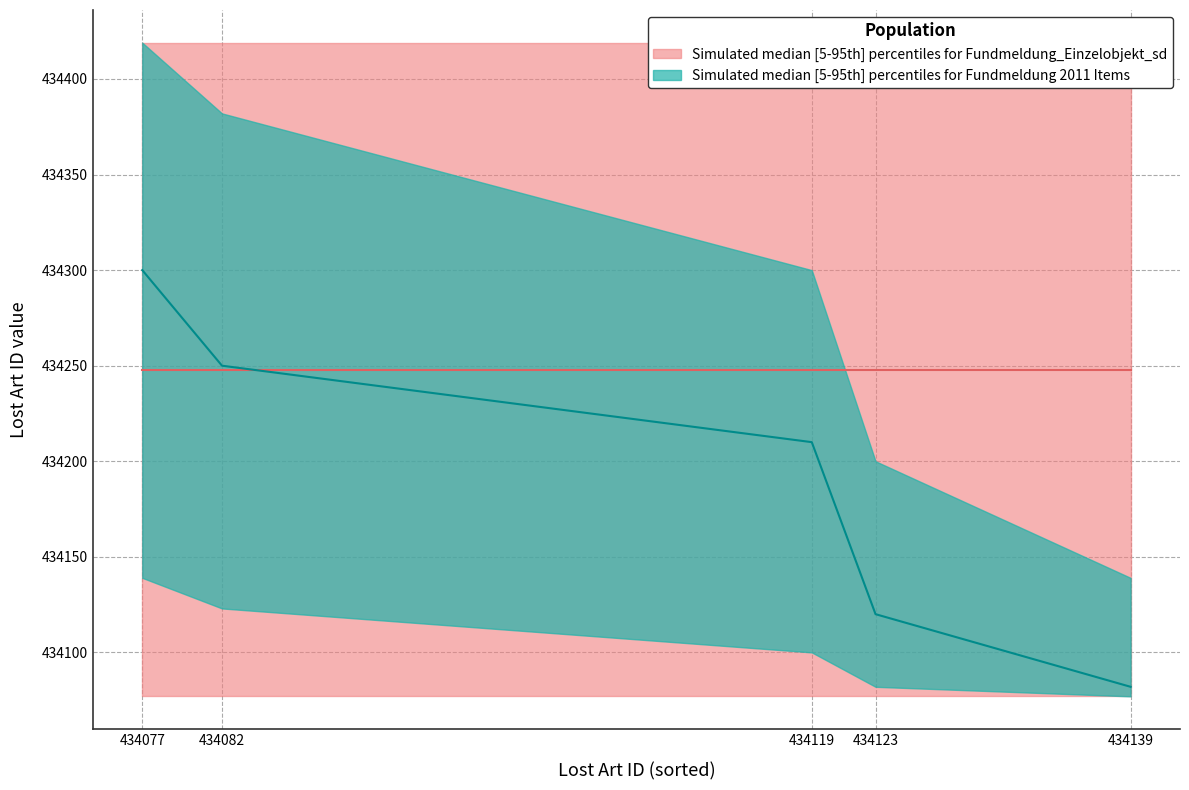

True or false: Lost Art ID lower has more than 1 interior local peaks.

False